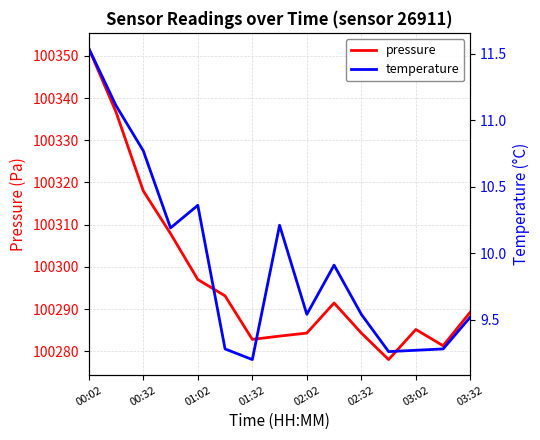

What is the average value of the pressure series?

100297.6